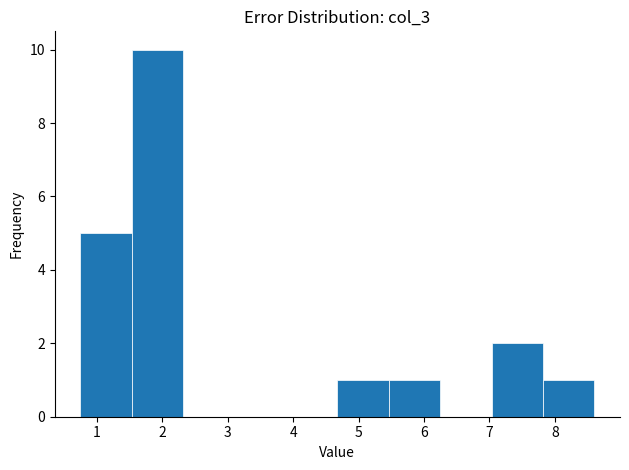

Which range on the x-axis has the tallest bar?

1.5 to 2.3